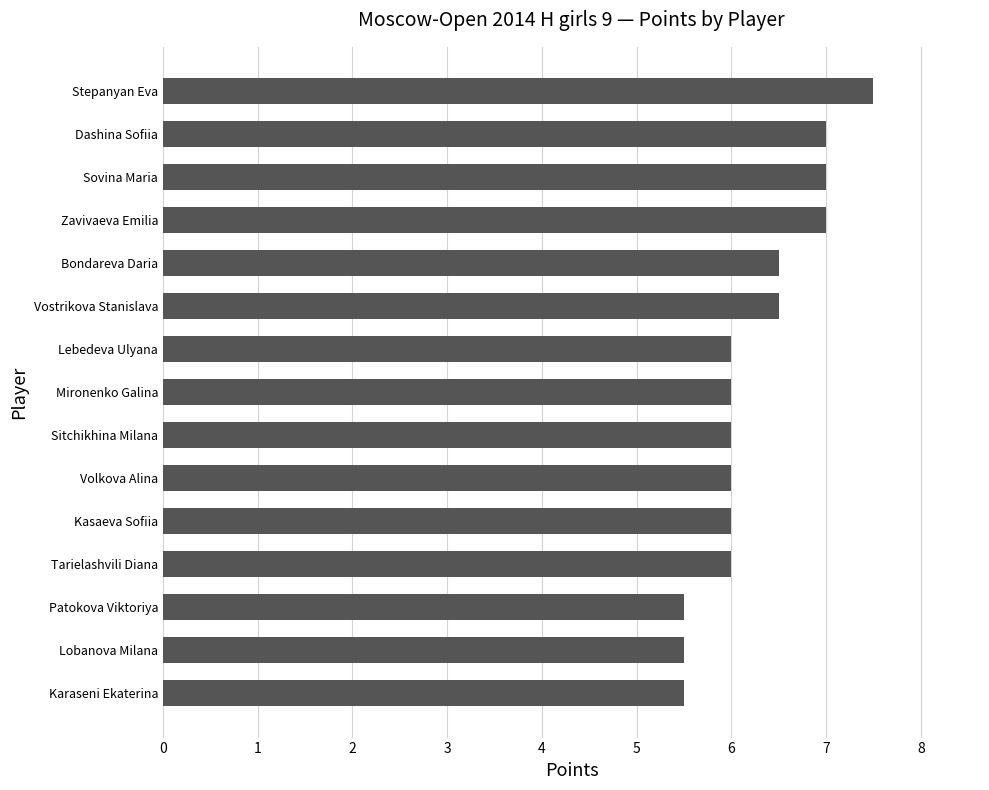

Are the bars horizontal?

Yes